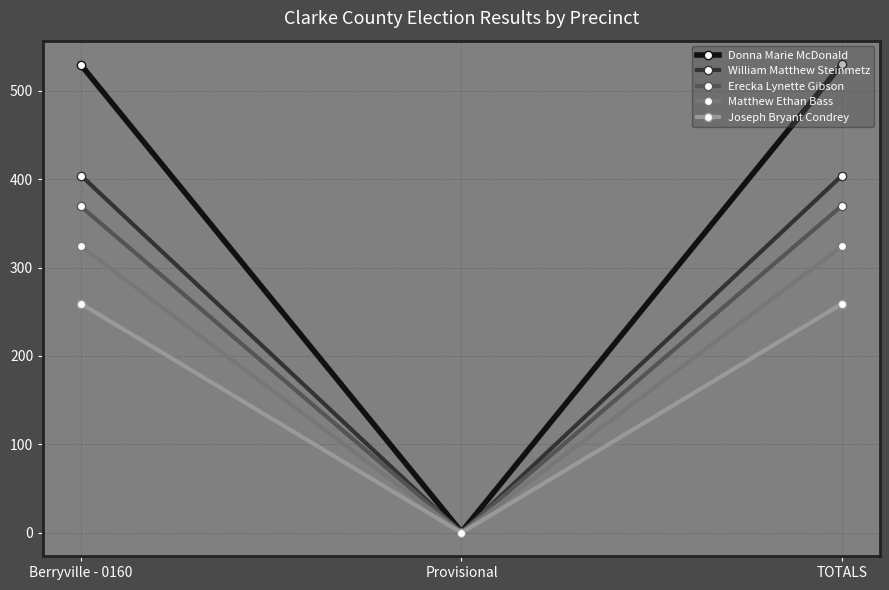

What is the difference between the highest and lowest values at Berryville - 0160?

270